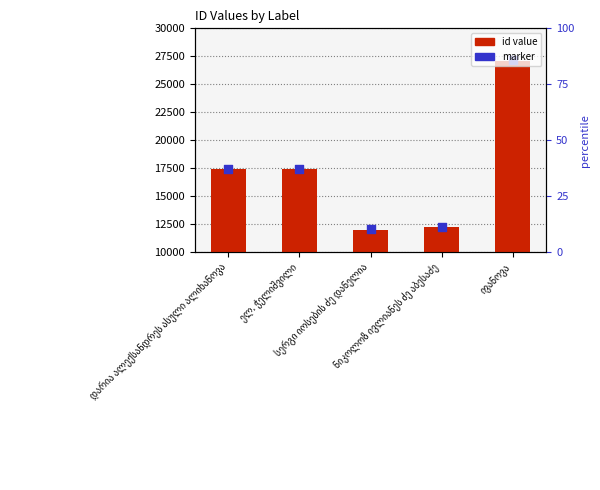

What are all the series names shown in the legend?

id value, marker